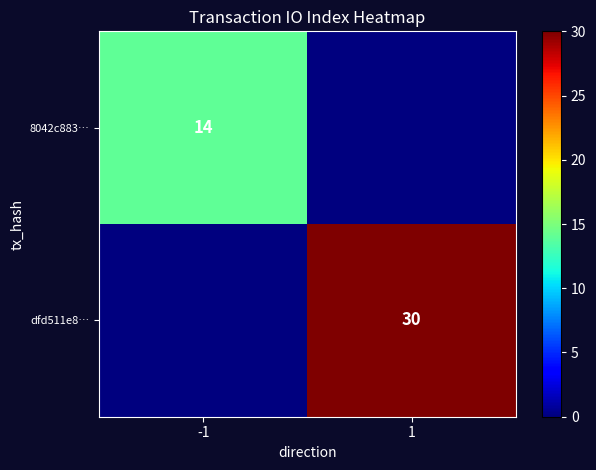

Which label corresponds to the smallest value in the chart?

1